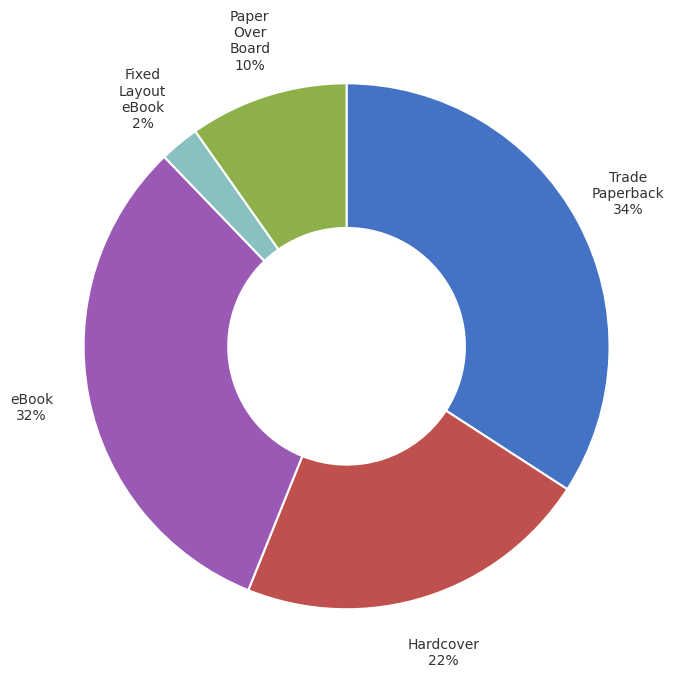

To the nearest percent, what percentage of the pie is Trade Paperback?

34%